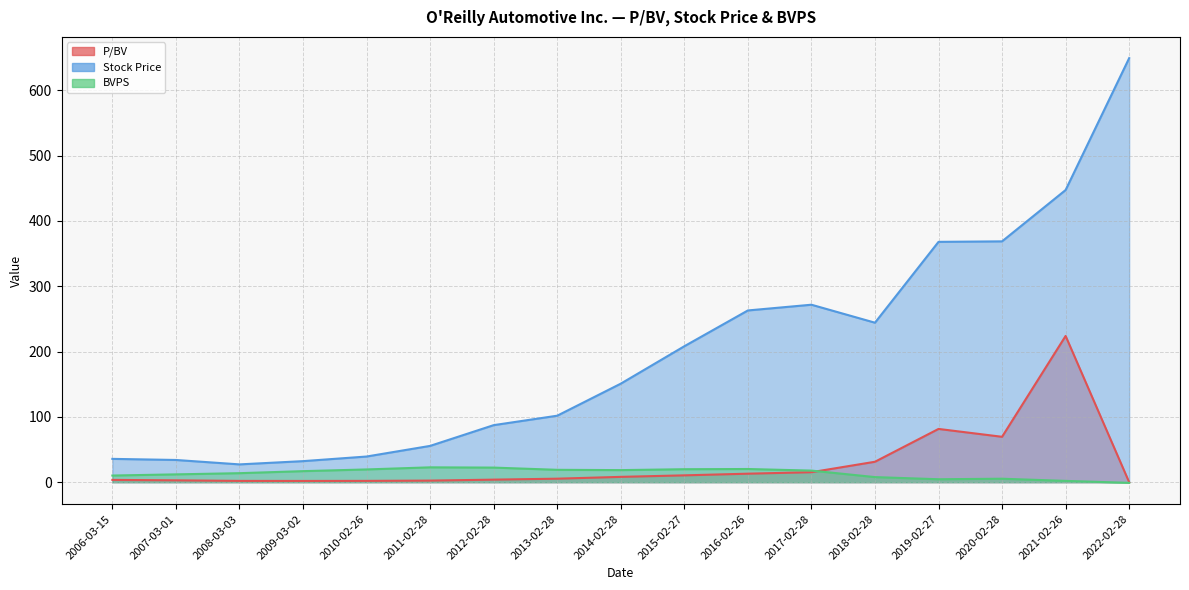

Which category has the highest value across all series?

2022-02-28